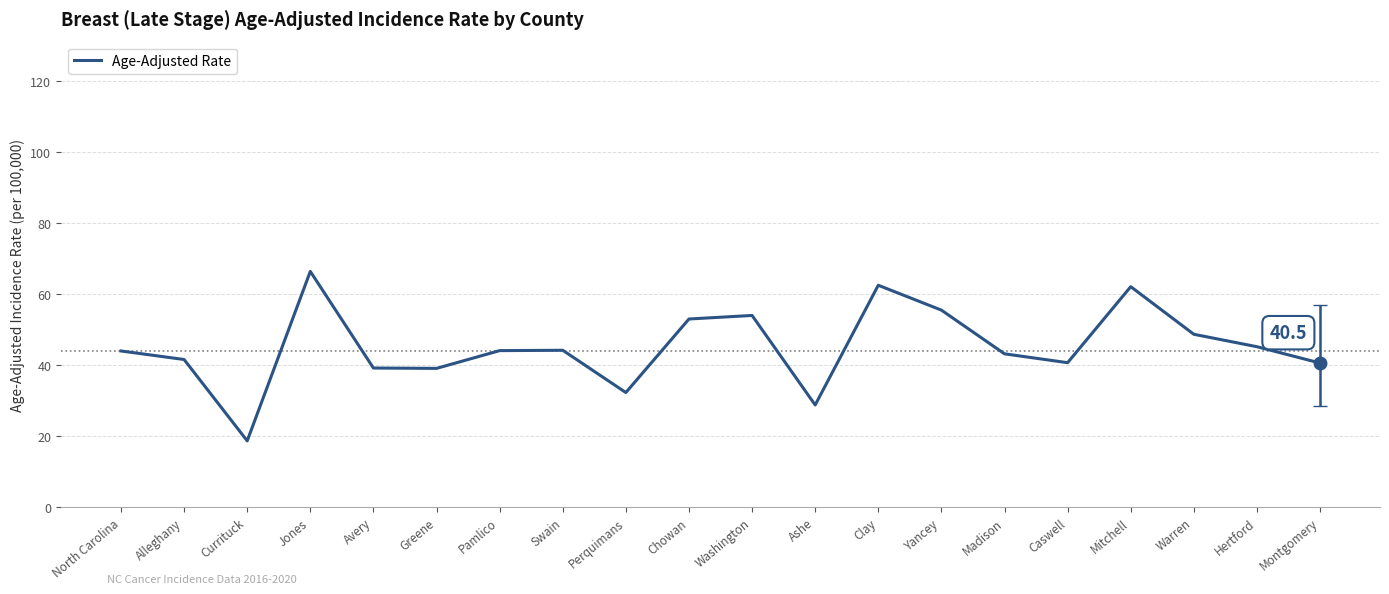

What is the sum of all values?

901.9